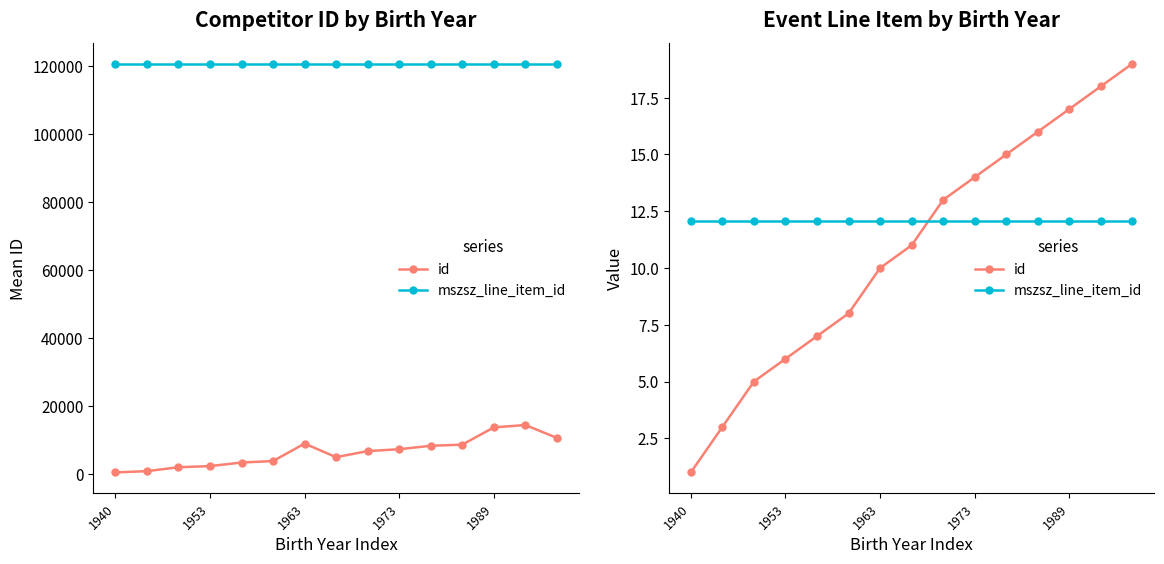

Which series has the largest total across all categories?

mszsz_line_item_id